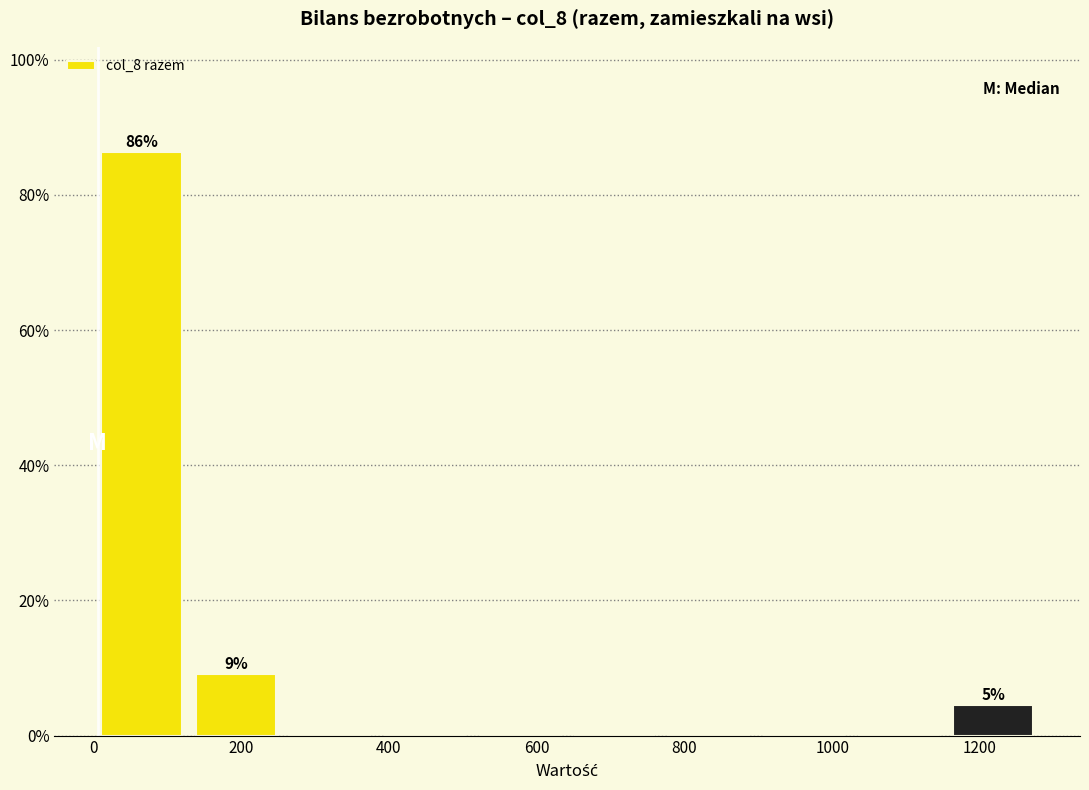

Over which range of the x-axis is the bar tallest?

0 to 120